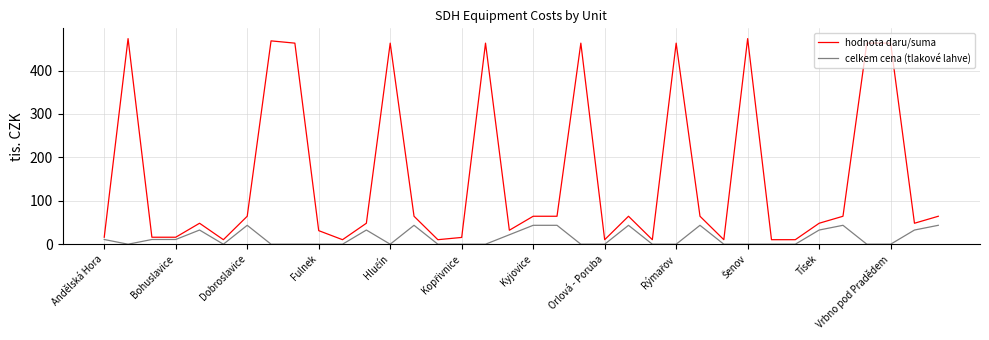

What is the difference between the second highest and second lowest values in the hodnota daru/suma series?

463.1